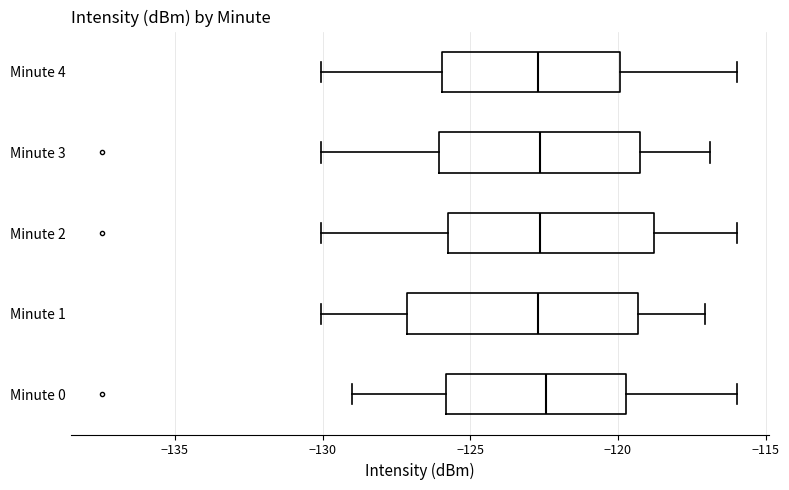

Where does the median line of the box for Minute 4 sit on the x-axis? The values are not printed on the chart, so give them approximately, as read against the axis.

-122.5